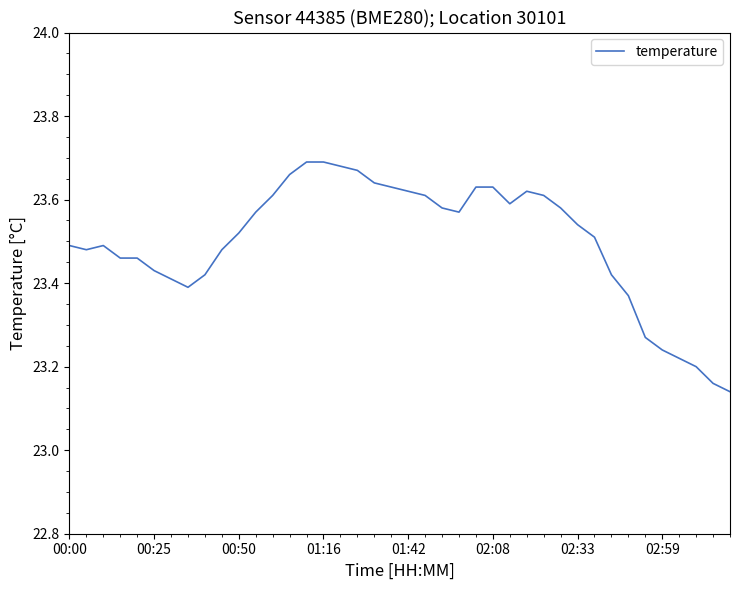

Does the chart have visible grid lines?

No